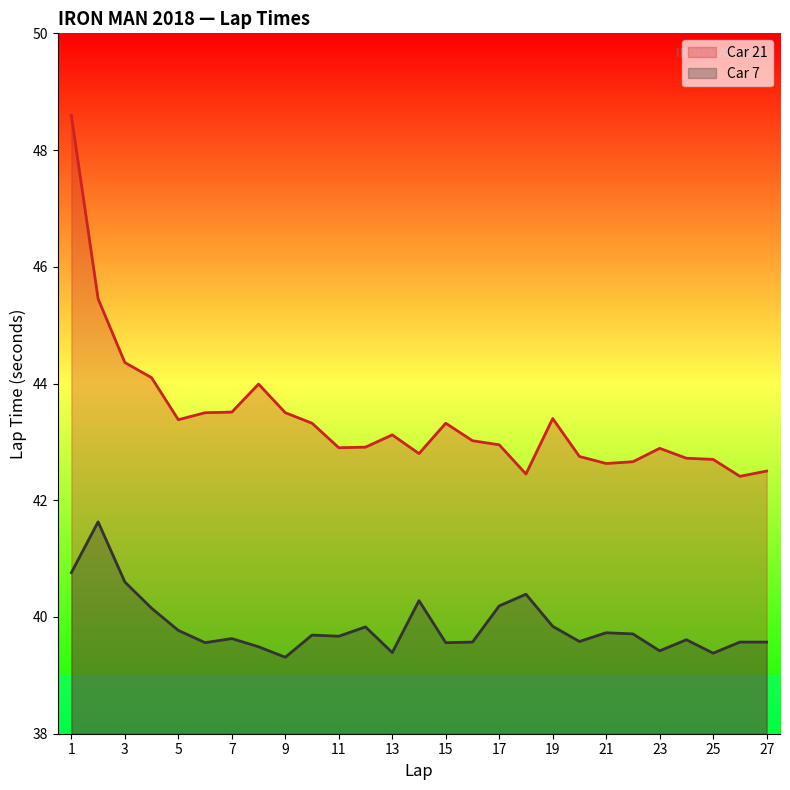

At which label does Car 7 reach its peak?

2